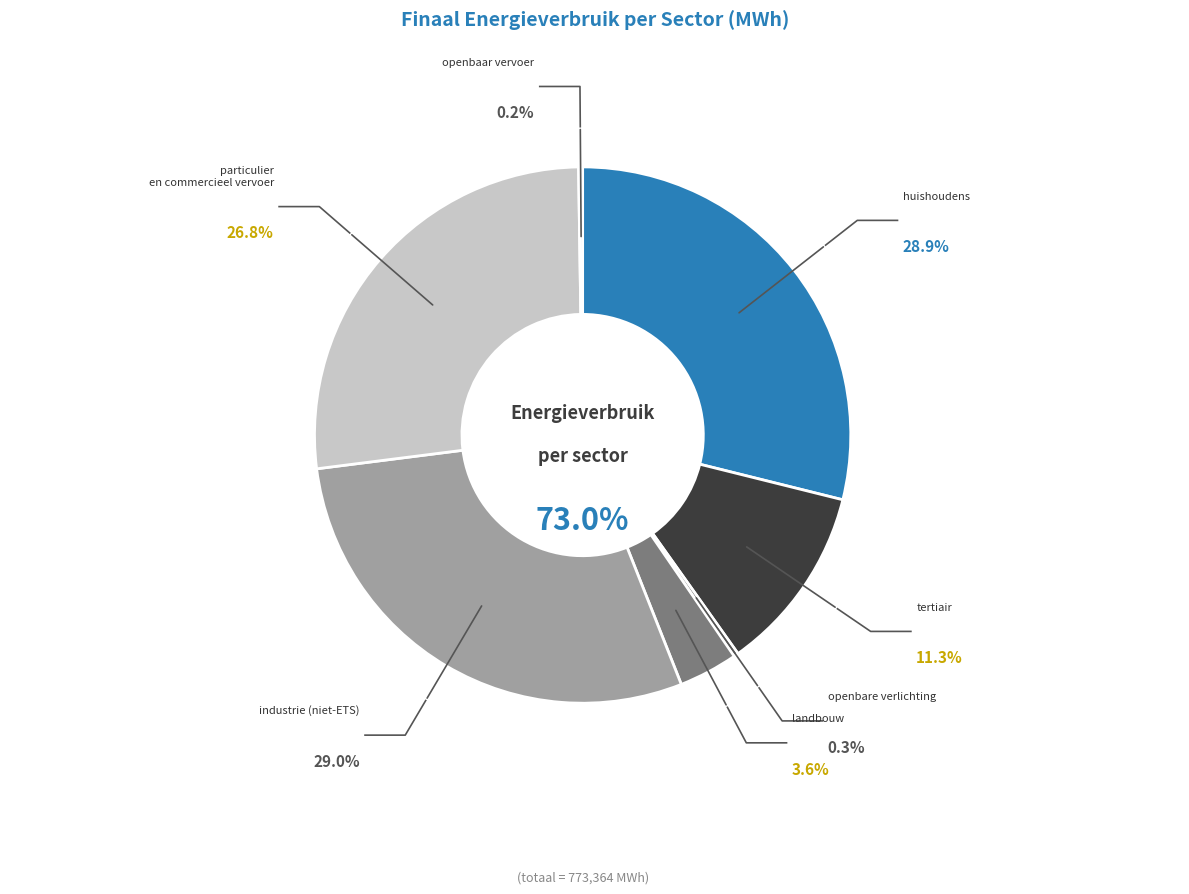

To the nearest percent, what is the difference between the largest and smallest slice percentages?

29%